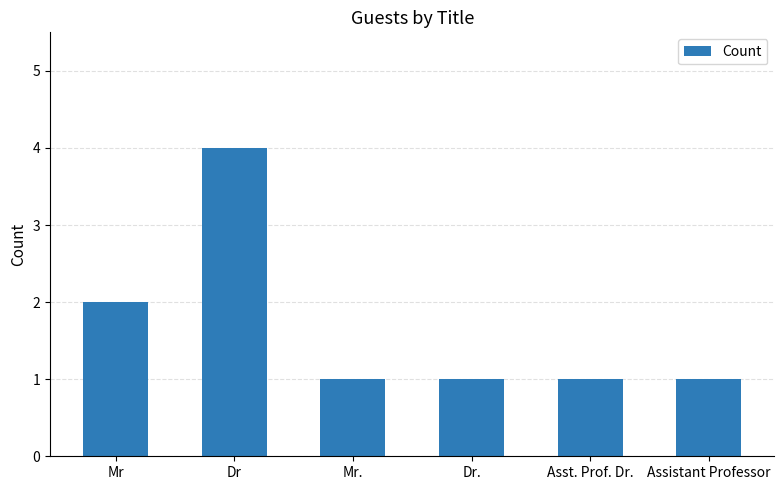

Which label corresponds to the largest value in the chart?

Dr